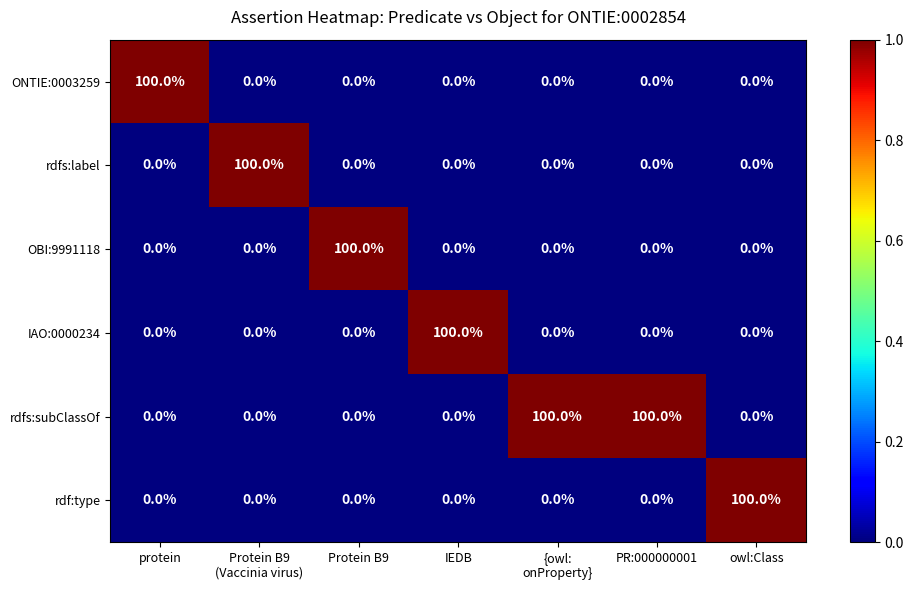

What is the spread (max minus min) of values at {owl:
onProperty}?

100